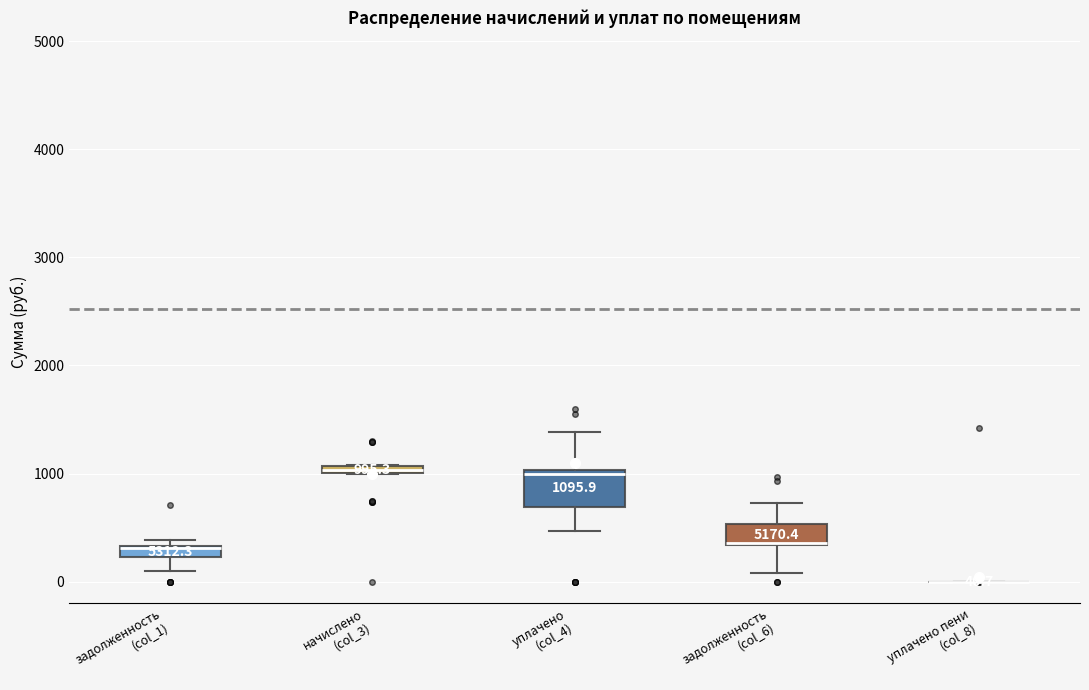

Comparing the boxes themselves (not the whiskers), which one is the tallest?

уплачено (col_4)